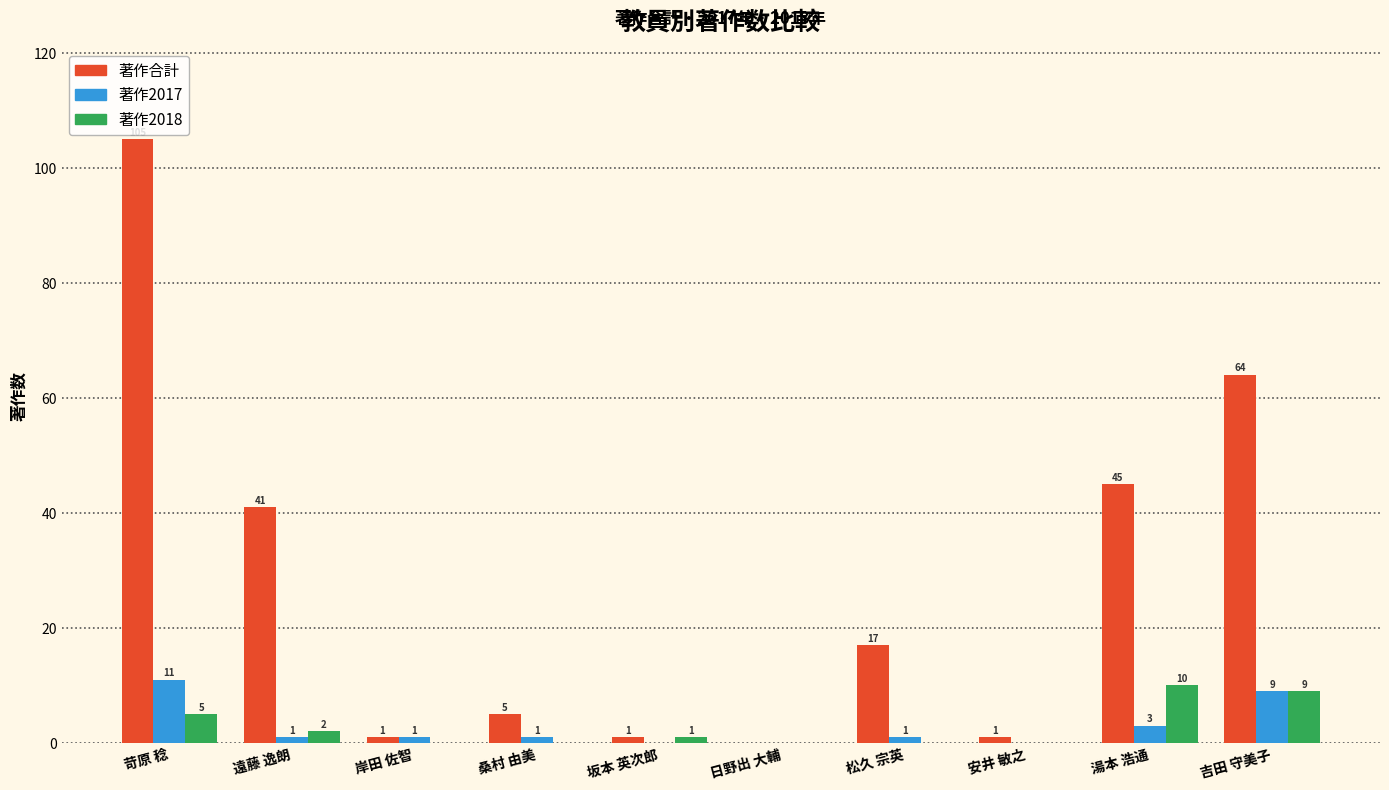

What is the total value across all series at 岸田 佐智?

2